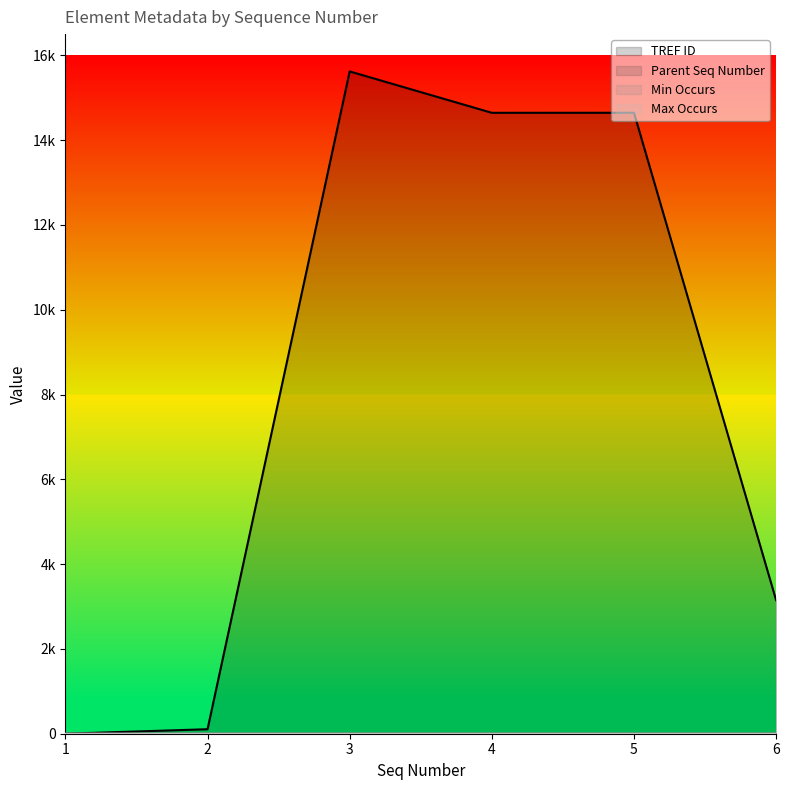

True or false: Max Occurs and Parent Seq Number intersect in this chart.

False